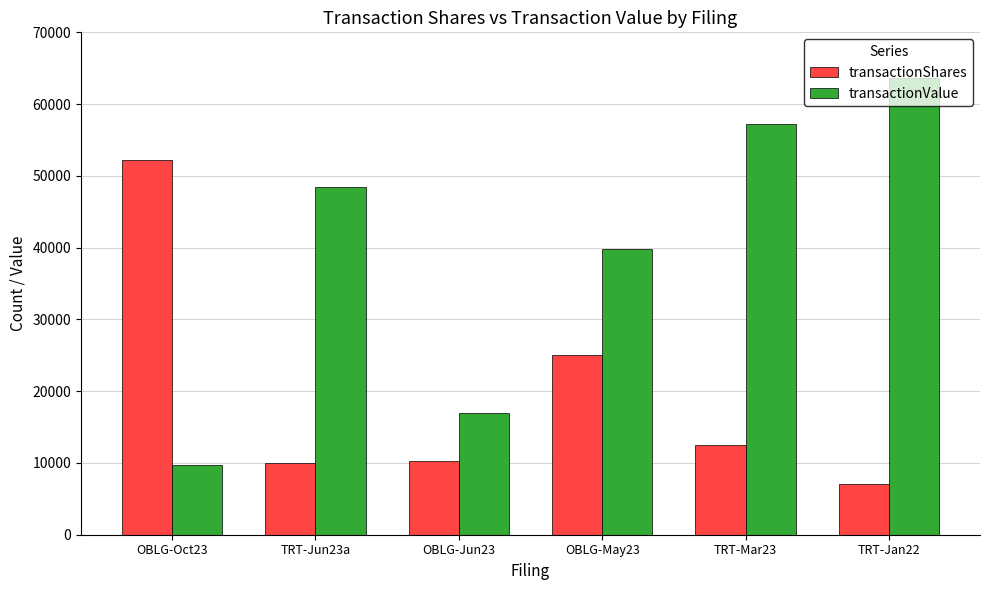

What is the label of the 2nd bar from the left?

TRT-Jun23a